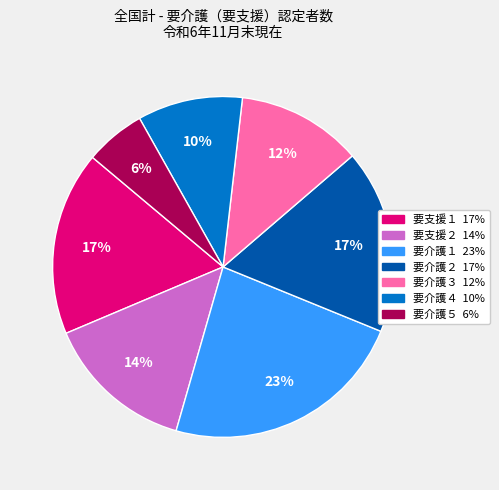

Which slice is the largest?

要介護１